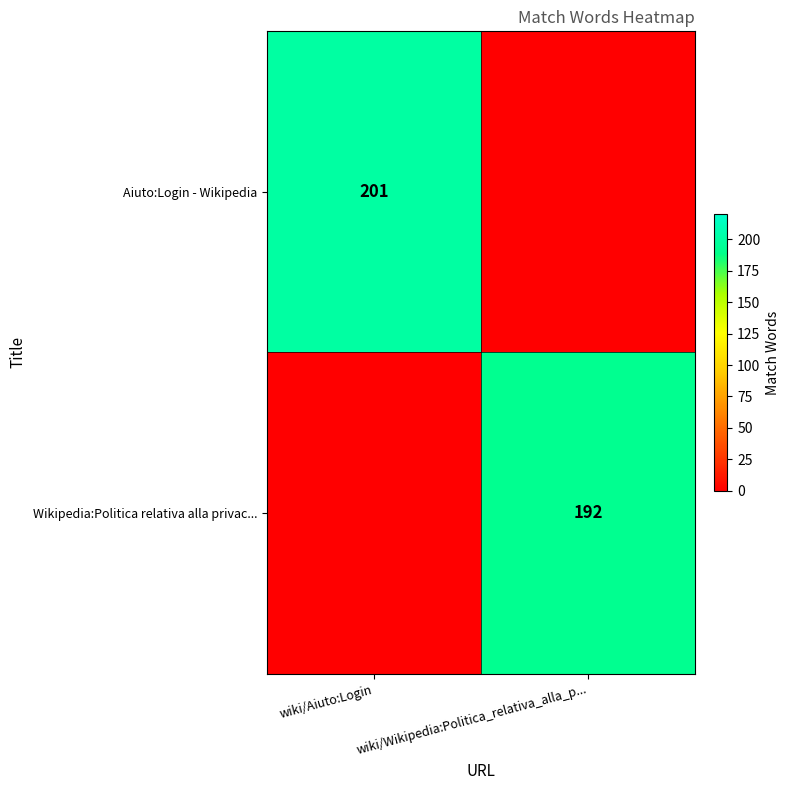

Is it true that Aiuto:Login - Wikipedia equals 317 at wiki/Aiuto:Login?

False